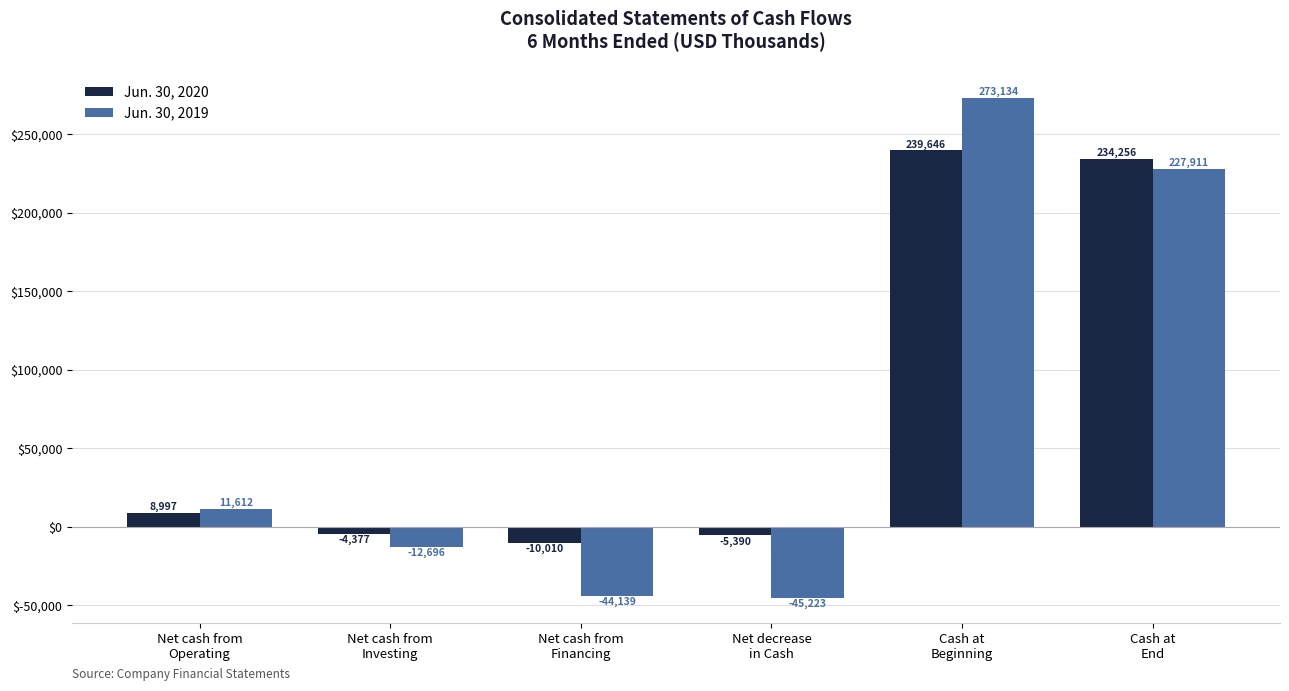

Reading left to right, extract all data points from this chart.

Jun. 30, 2020: Net cash from
Operating=8997	Net cash from
Investing=-4377	Net cash from
Financing=-10010	Net decrease
in Cash=-5390	Cash at
Beginning=239646	Cash at
End=234256
Jun. 30, 2019: Net cash from
Operating=11612	Net cash from
Investing=-12696	Net cash from
Financing=-44139	Net decrease
in Cash=-45223	Cash at
Beginning=273134	Cash at
End=227911